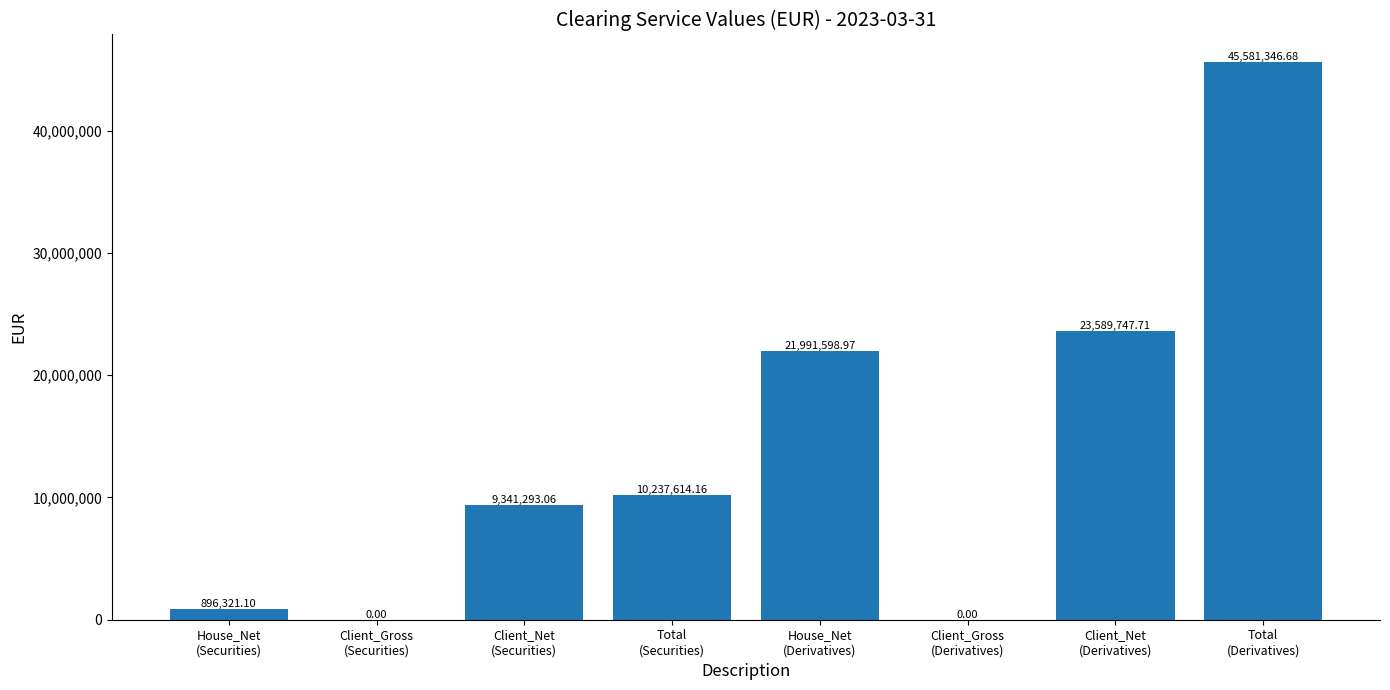

How many distinct data groups are displayed?

1